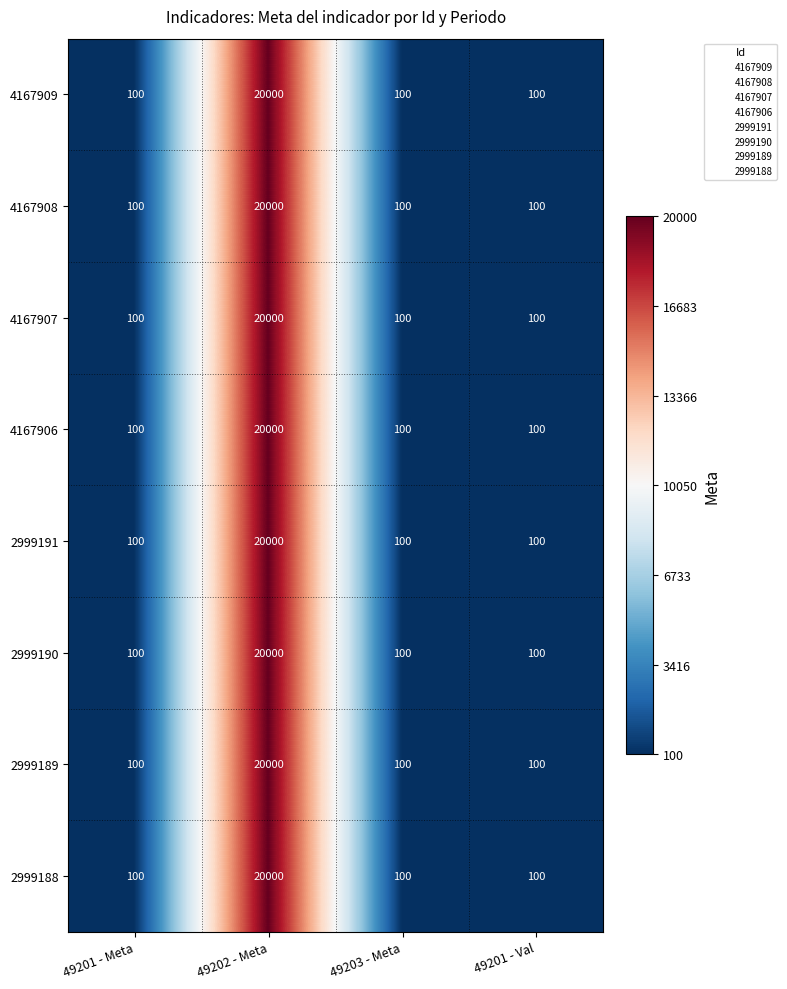

What is the difference between the maximum and minimum values in the 4167908 series?

19900